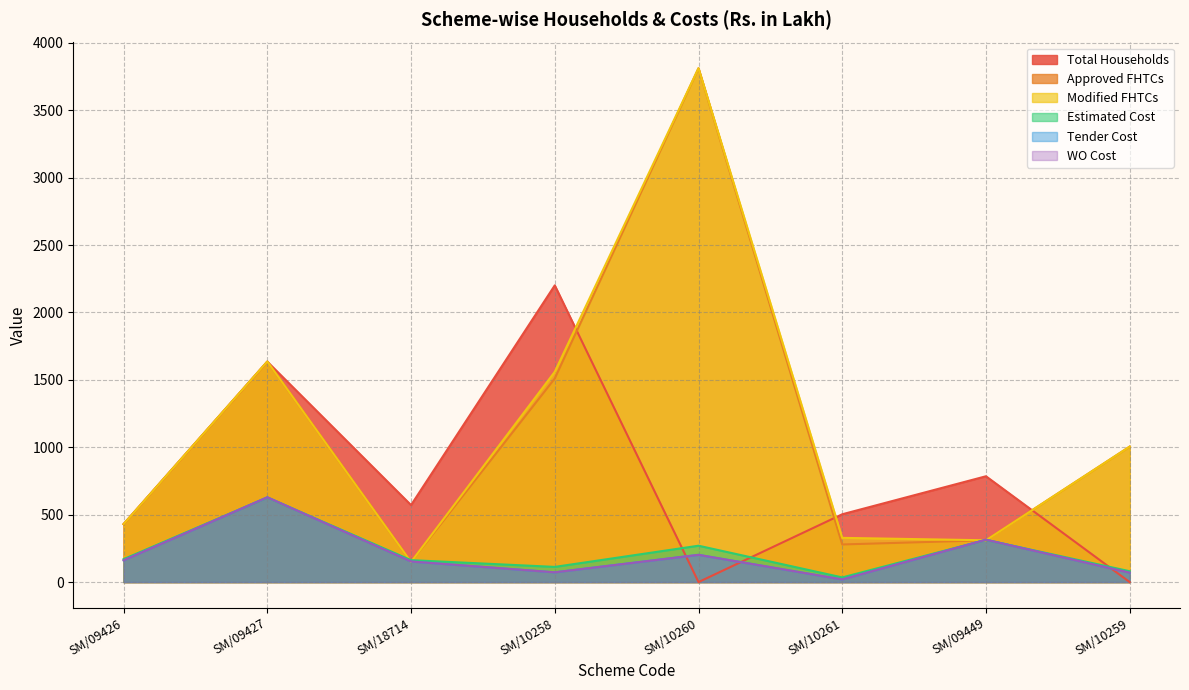

Where do Approved FHTCs and Total Households first cross each other?

SM/09427 and SM/18714